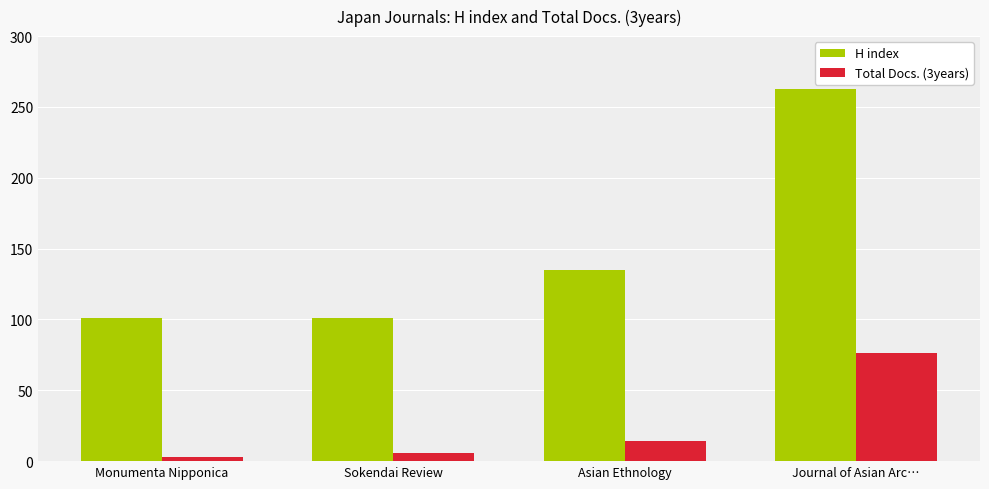

Reading left to right, transcribe all the data shown in this chart.

H index: Monumenta Nipponica=101	Sokendai Review=101	Asian Ethnology=135	Journal of Asian Arc…=263
Total Docs. (3years): Monumenta Nipponica=3	Sokendai Review=6	Asian Ethnology=14	Journal of Asian Arc…=76